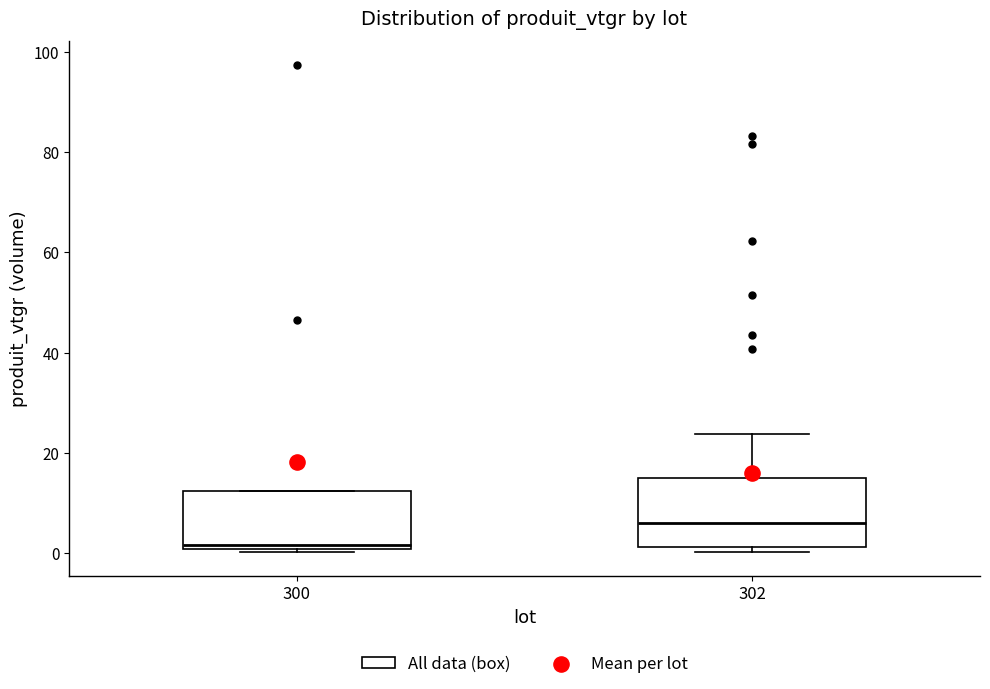

Where does the median line of the box at x = 300 sit on the y-axis? The values are not printed on the chart, so give them approximately, as read against the axis.

2